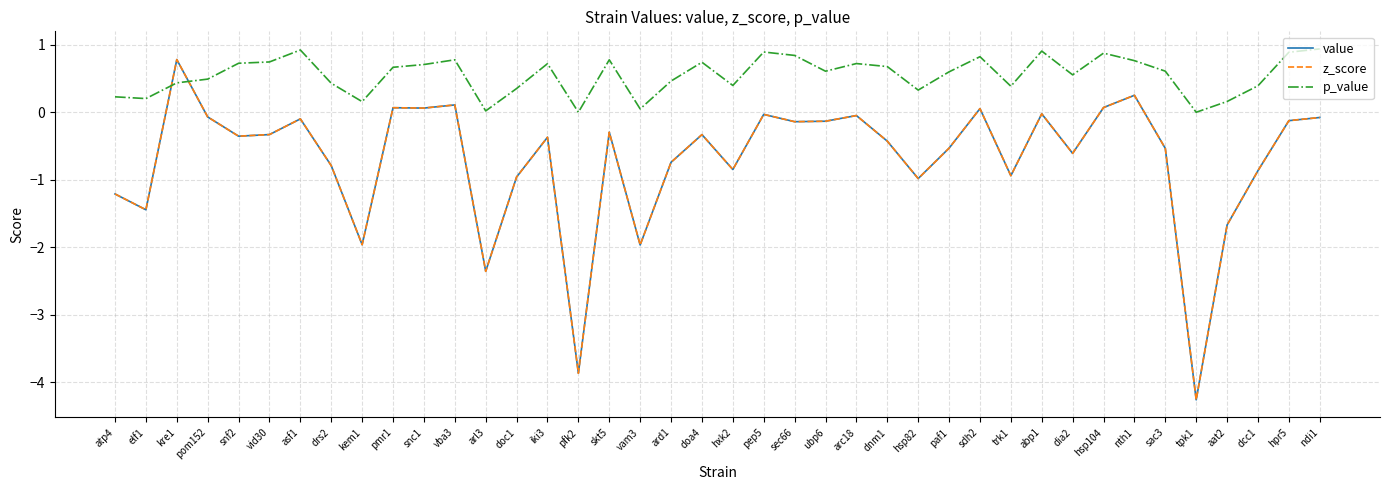

True or false: z_score and value cross at least once.

False